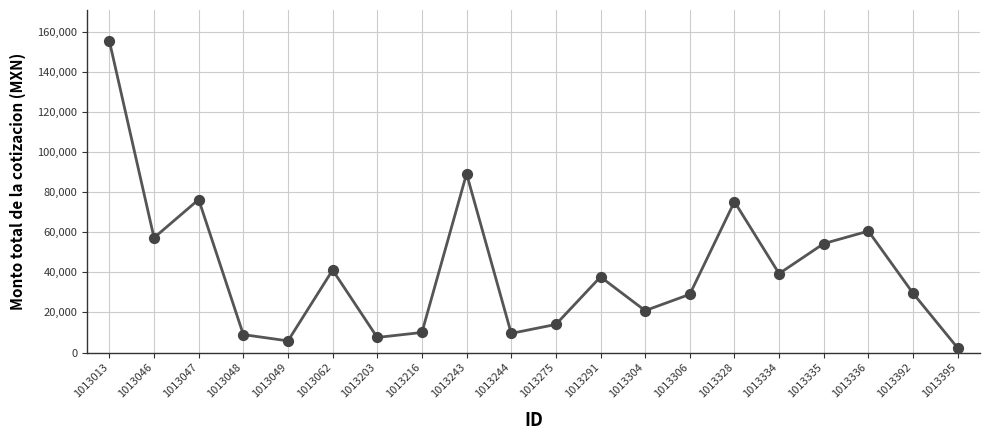

Which has a higher value, 1013392 or 1013291?

1013291